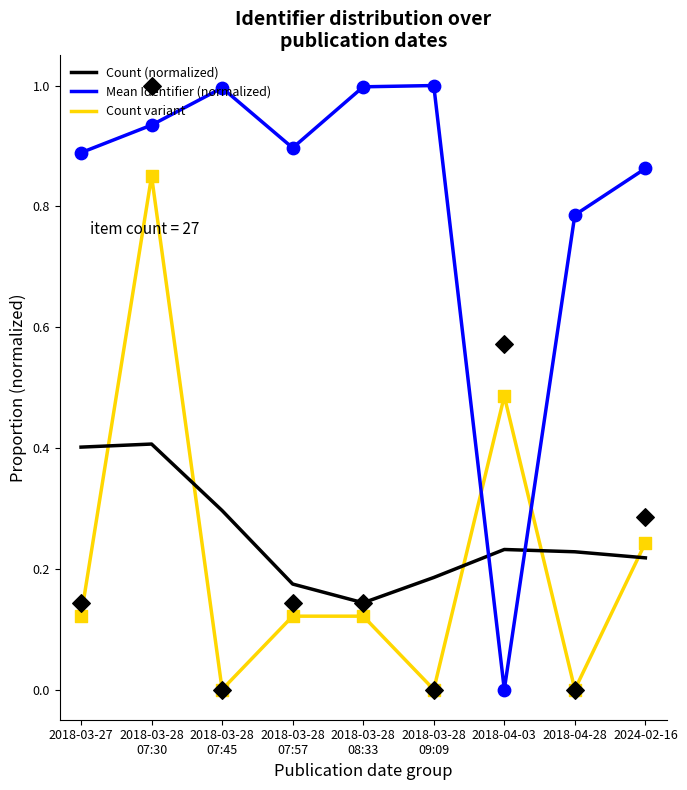

What are all the series names shown in the legend?

Count (normalized), Mean Identifier (normalized), Count variant